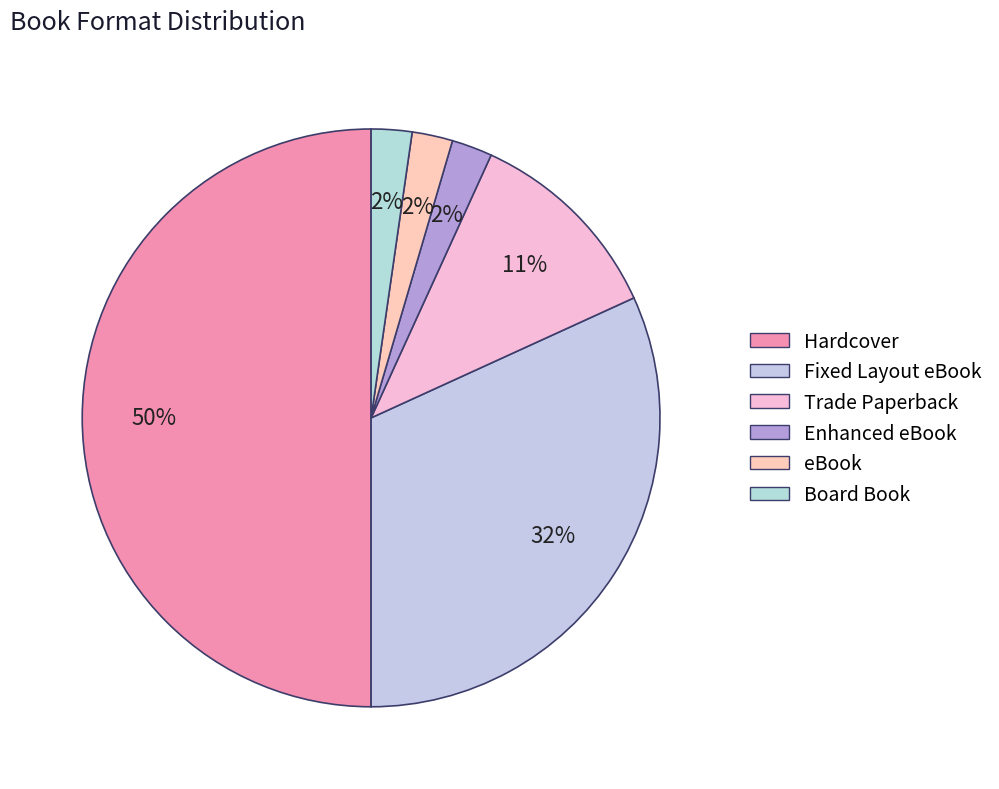

How many slices are in this pie chart?

6